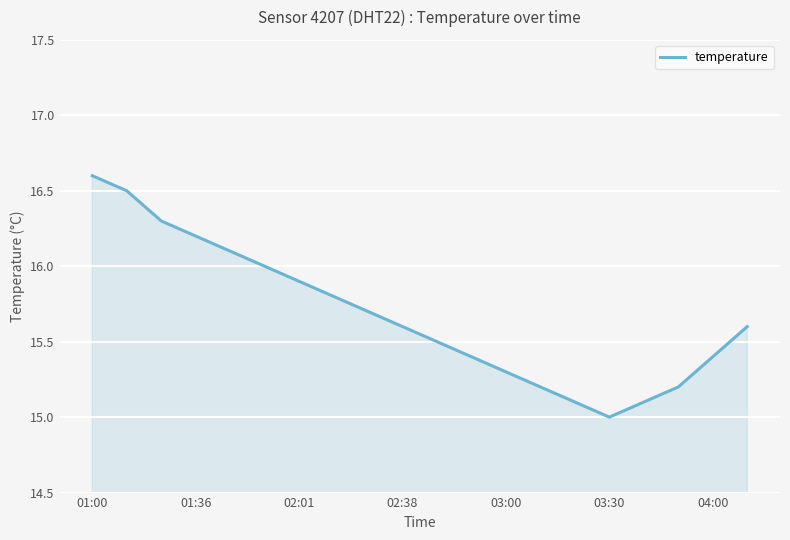

What is the minimum value shown in the chart?

15.0